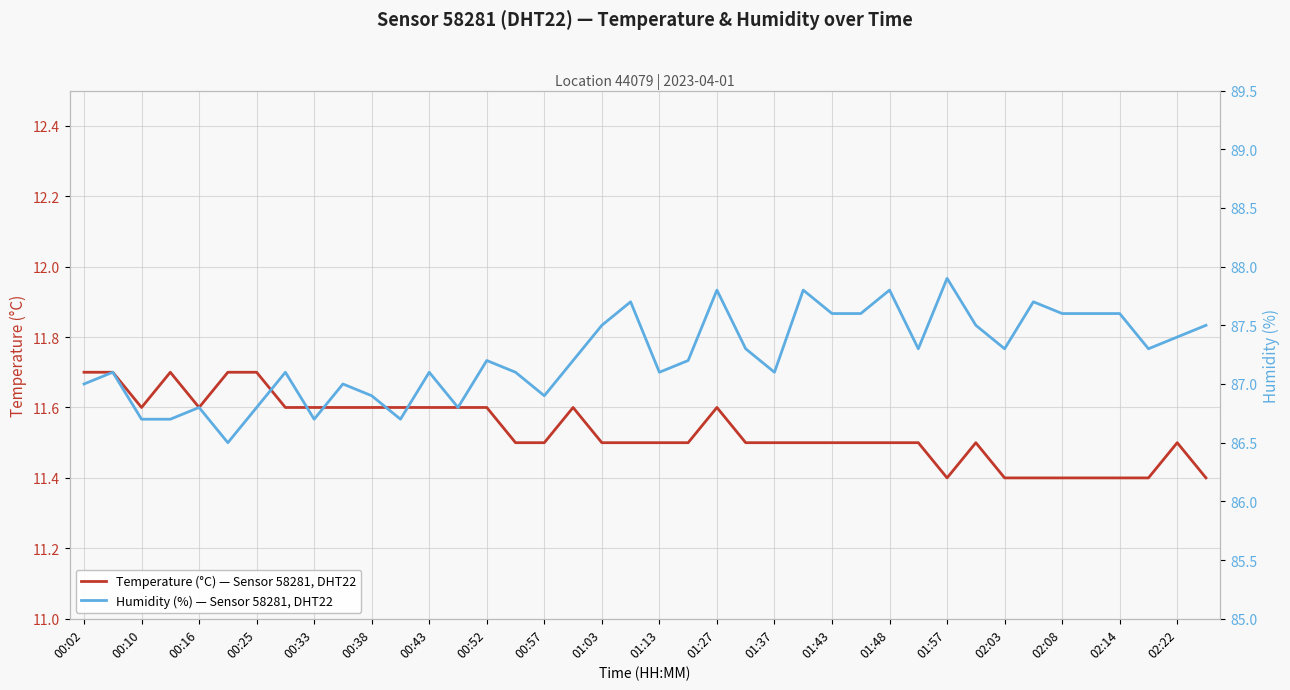

The value of Temperature (°C) — Sensor 58281, DHT22 at 21 is 19.1. True or false?

False